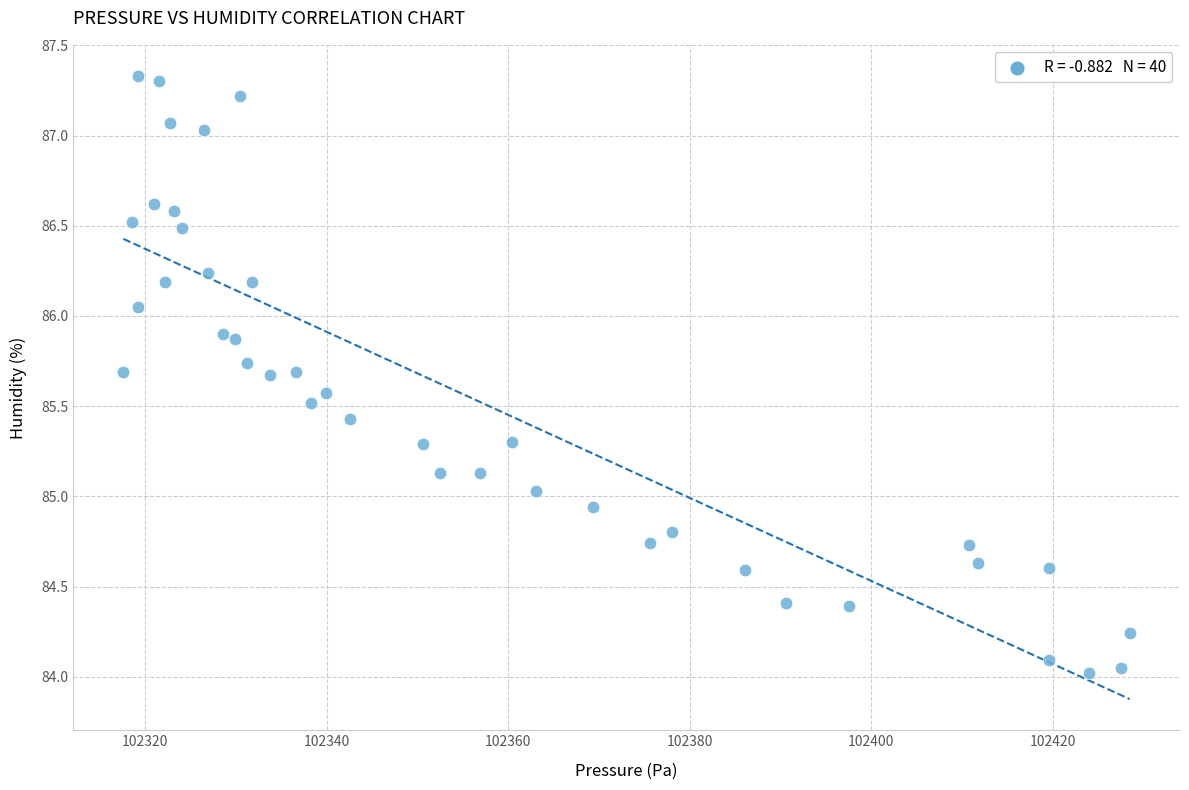

What is the range of X values (max minus min)?

110.9